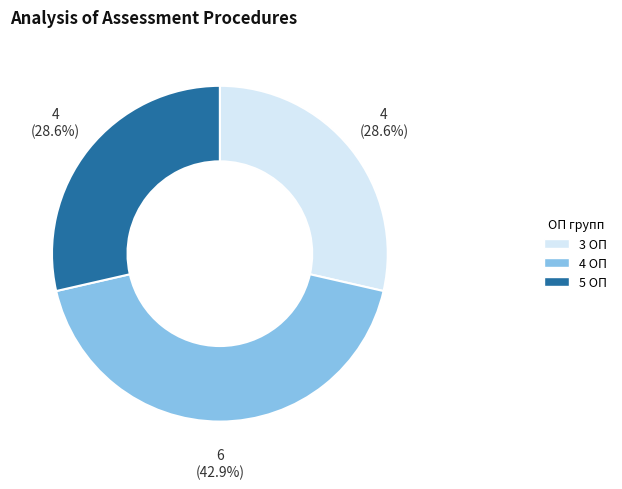

Is there a majority slice in this chart?

No